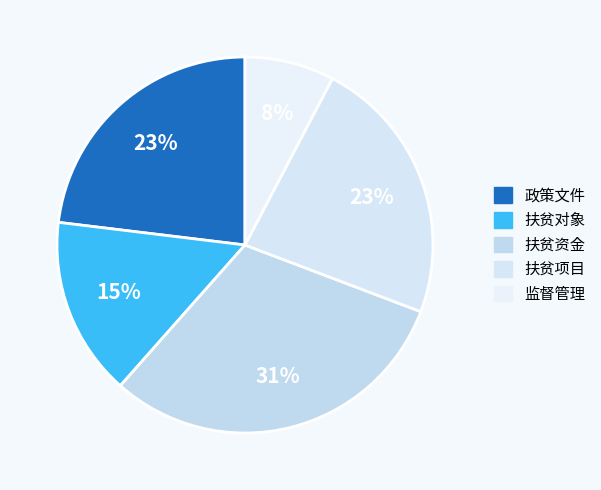

What is the ratio of the value at 监督管理 to the value at 政策文件?

0.3